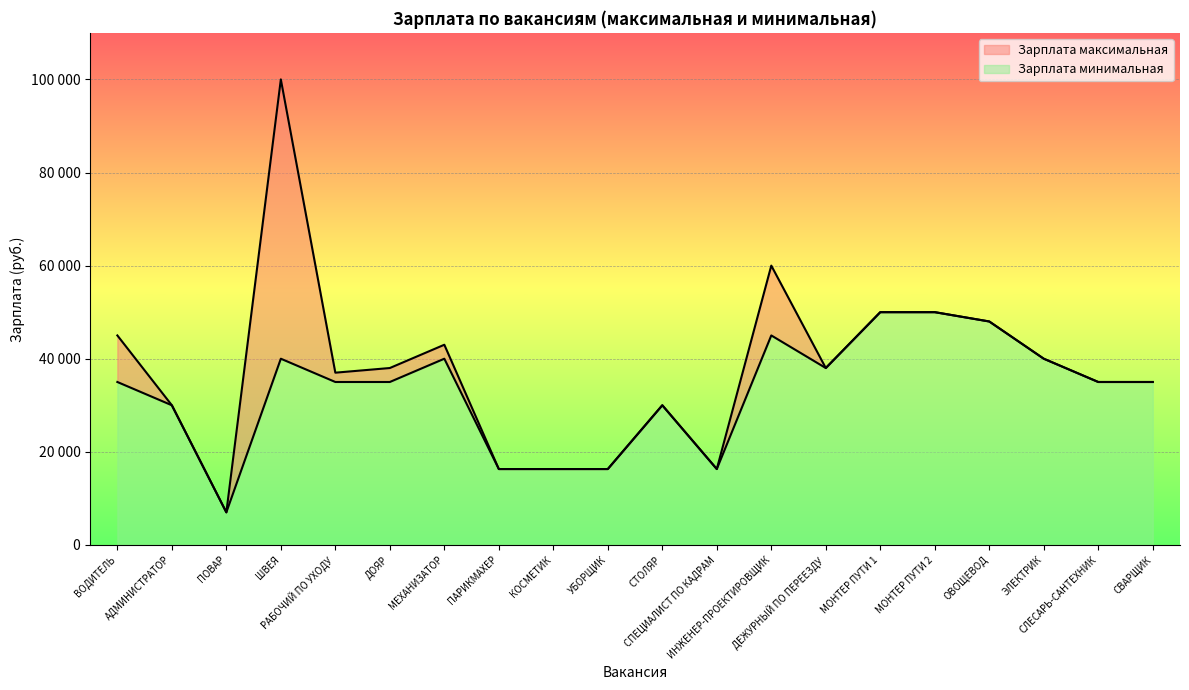

What is the label of the 9th point from the left?

КОСМЕТИК